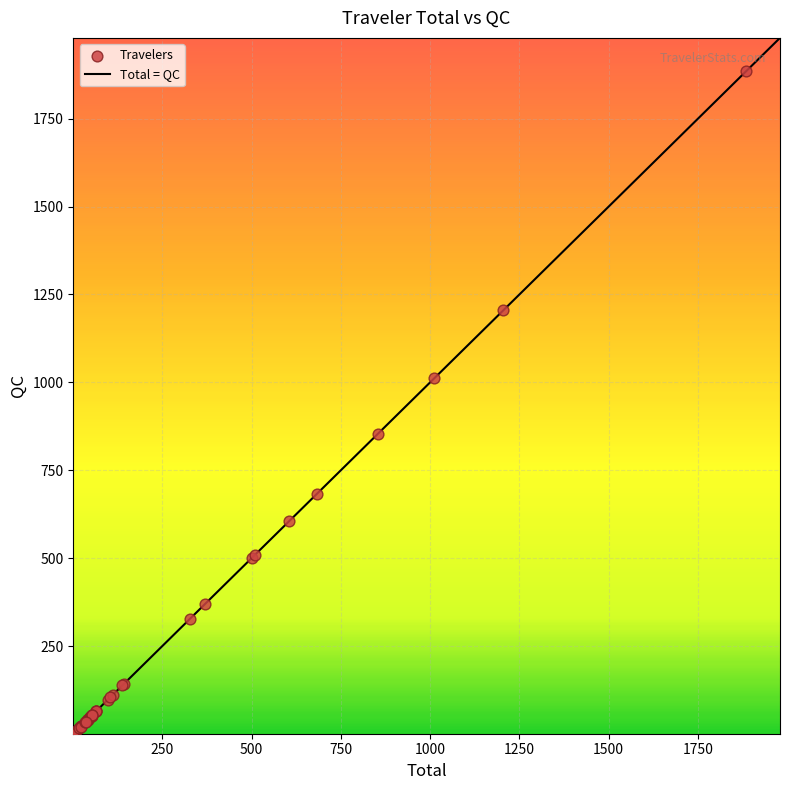

What Y value in the scatter plot is closest to 943?

1012.1